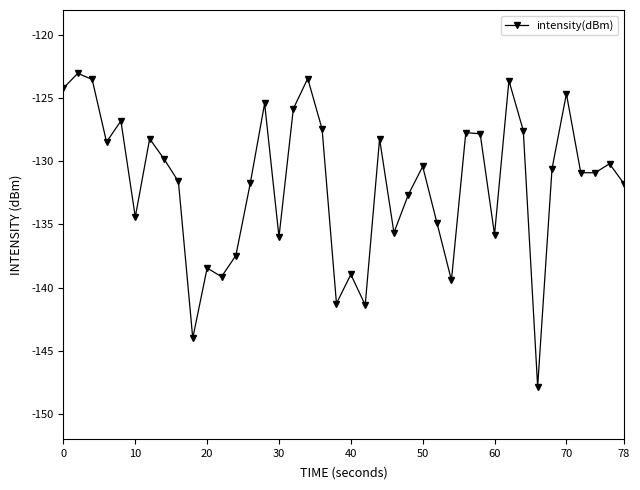

What is the greatest value displayed?

-123.0